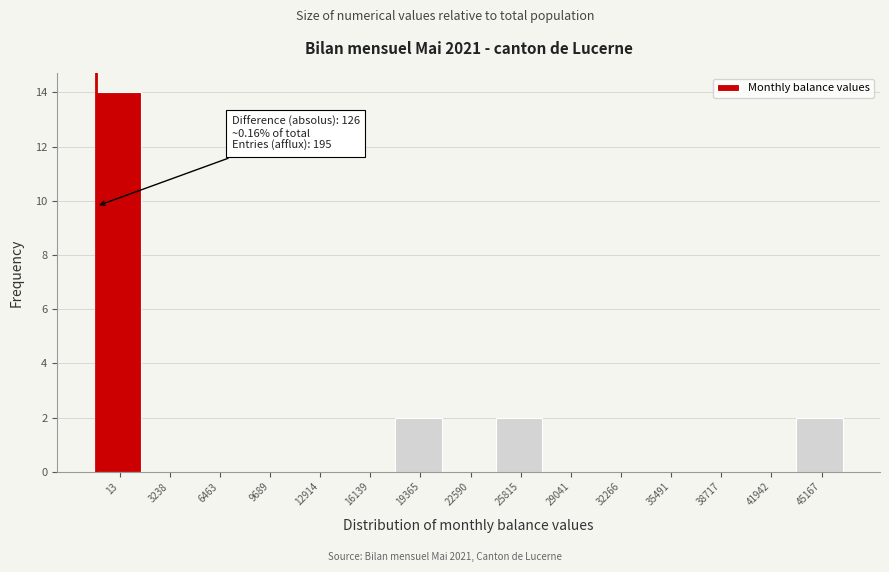

Reading right to left, extract all data points from this chart.

45167=2	41942=0	38717=0	35491=0	32266=0	29041=0	25815=2	22590=0	19365=2	16139=0	12914=0	9689=0	6463=0	3238=0	13=14